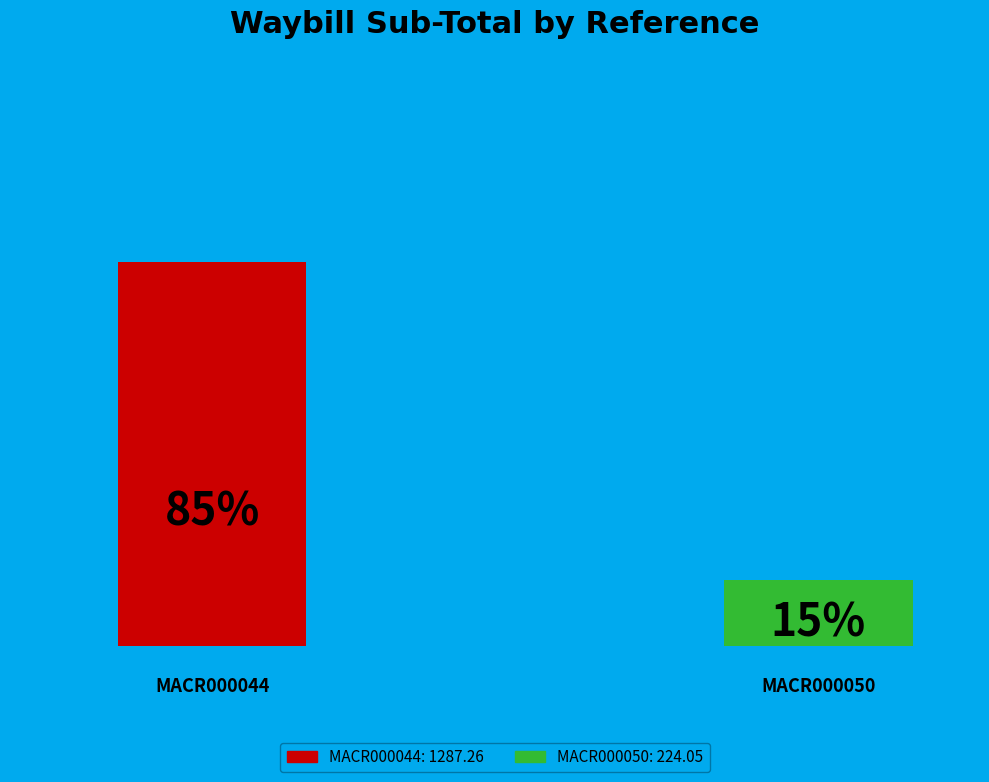

What is the ratio of the value at MACR000044 to the value at MACR000050?

5.7